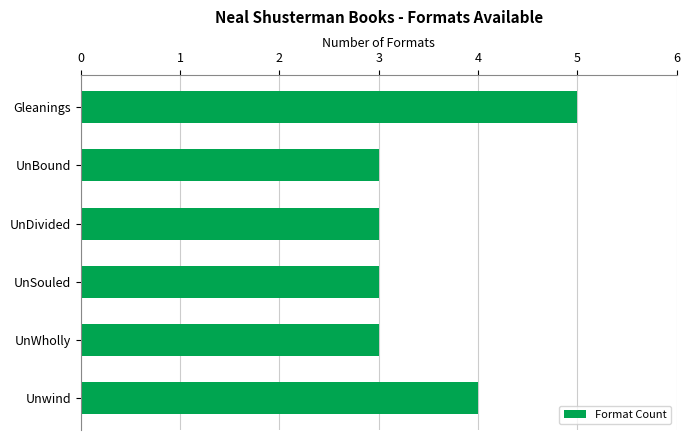

What position from the bottom is UnSouled?

3